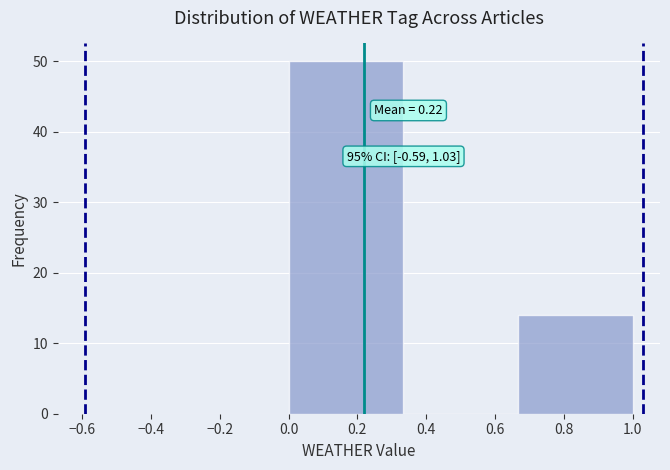

Which range on the x-axis has the tallest bar?

0.00 to 0.34